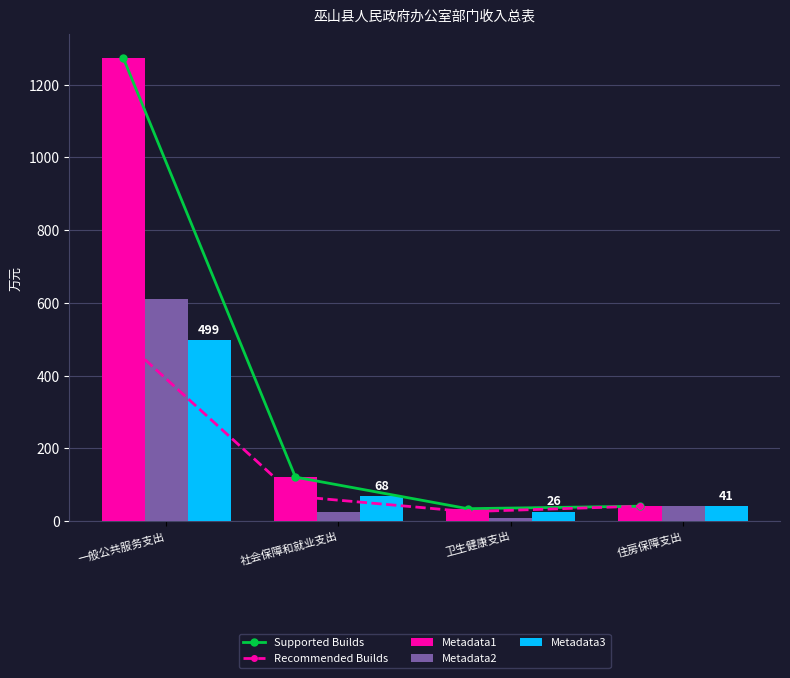

What is the label of the 4th bar from the left?

住房保障支出